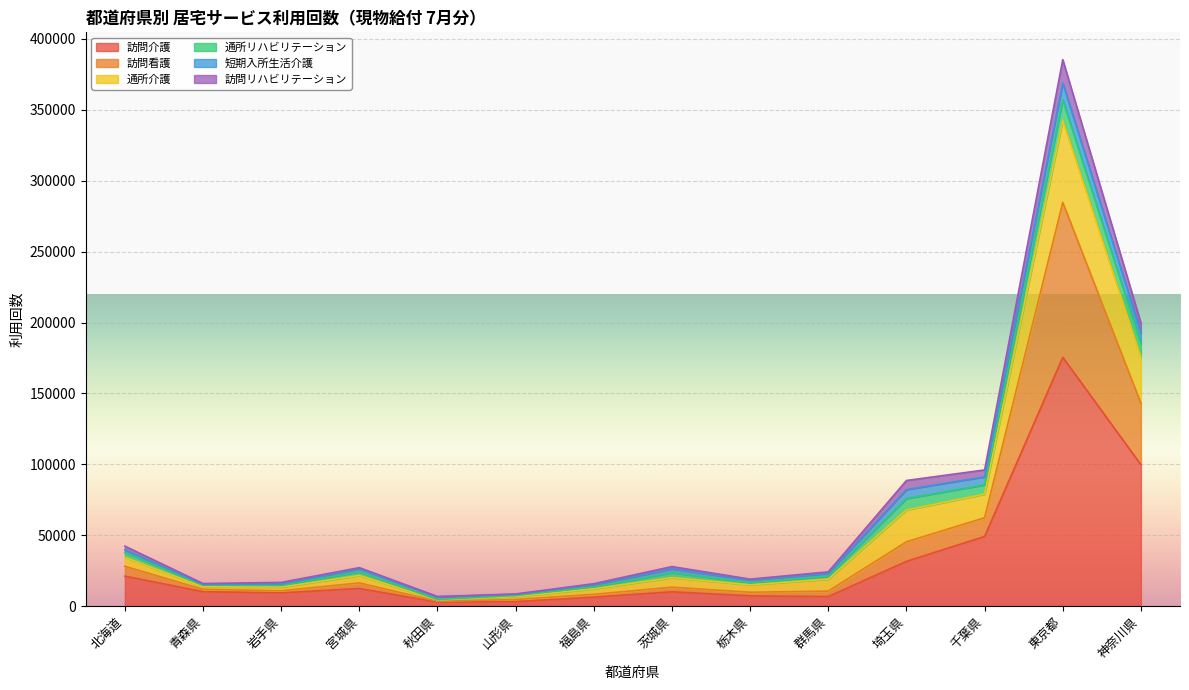

At which label is 訪問看護 closest to 144065?

神奈川県